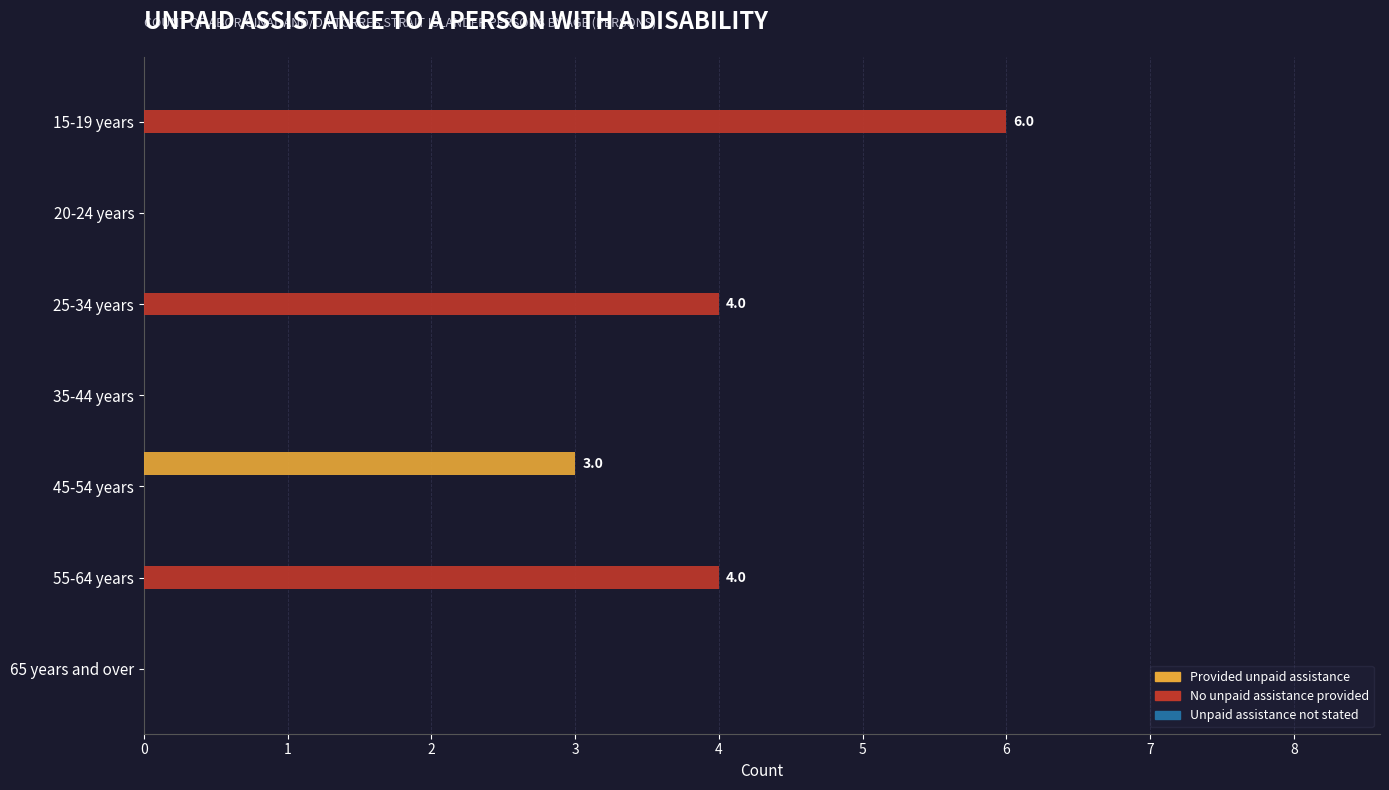

Which series has the widest spread of values?

No unpaid assistance provided